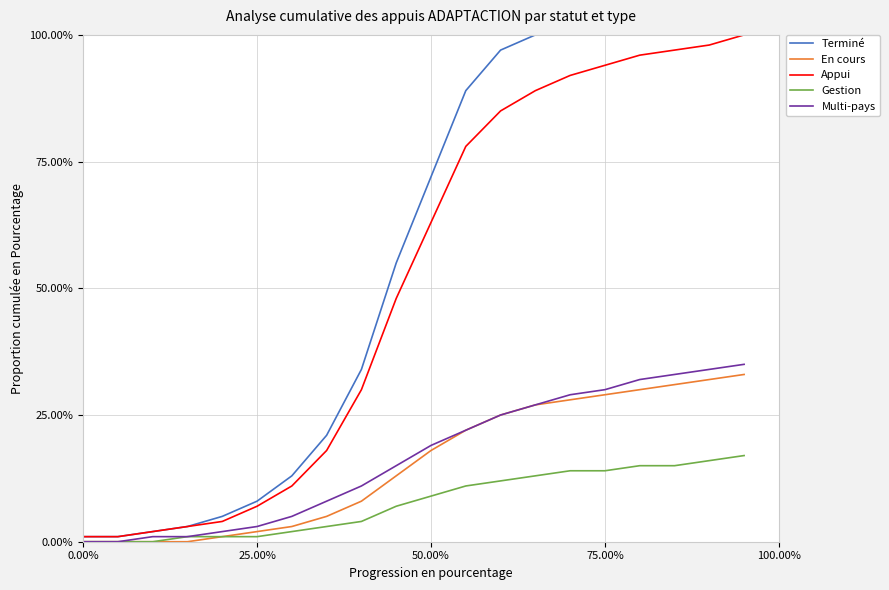

True or false: Appui and Gestion intersect in this chart.

False